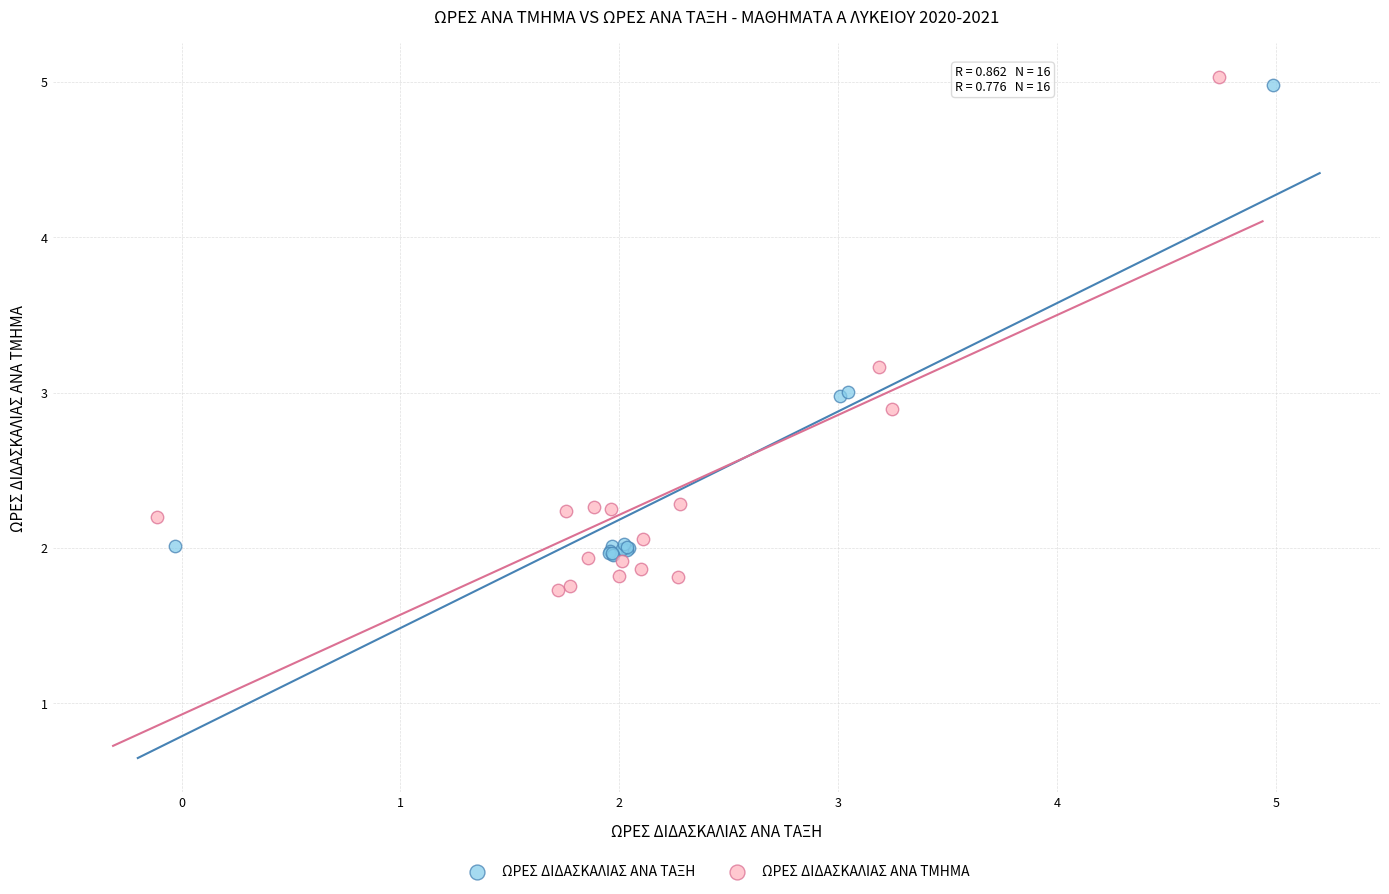

Which series contains the lowest Y value?

ΩΡΕΣ ΔΙΔΑΣΚΑΛΙΑΣ ΑΝΑ ΤΜΗΜΑ